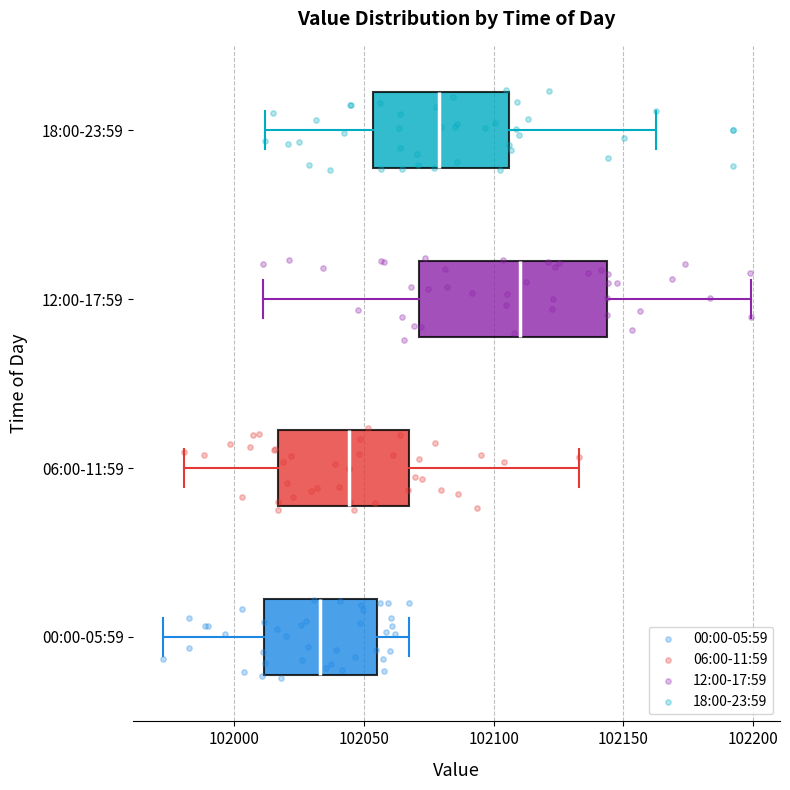

Which box is the widest, from its left edge to its right edge?

12:00-17:59